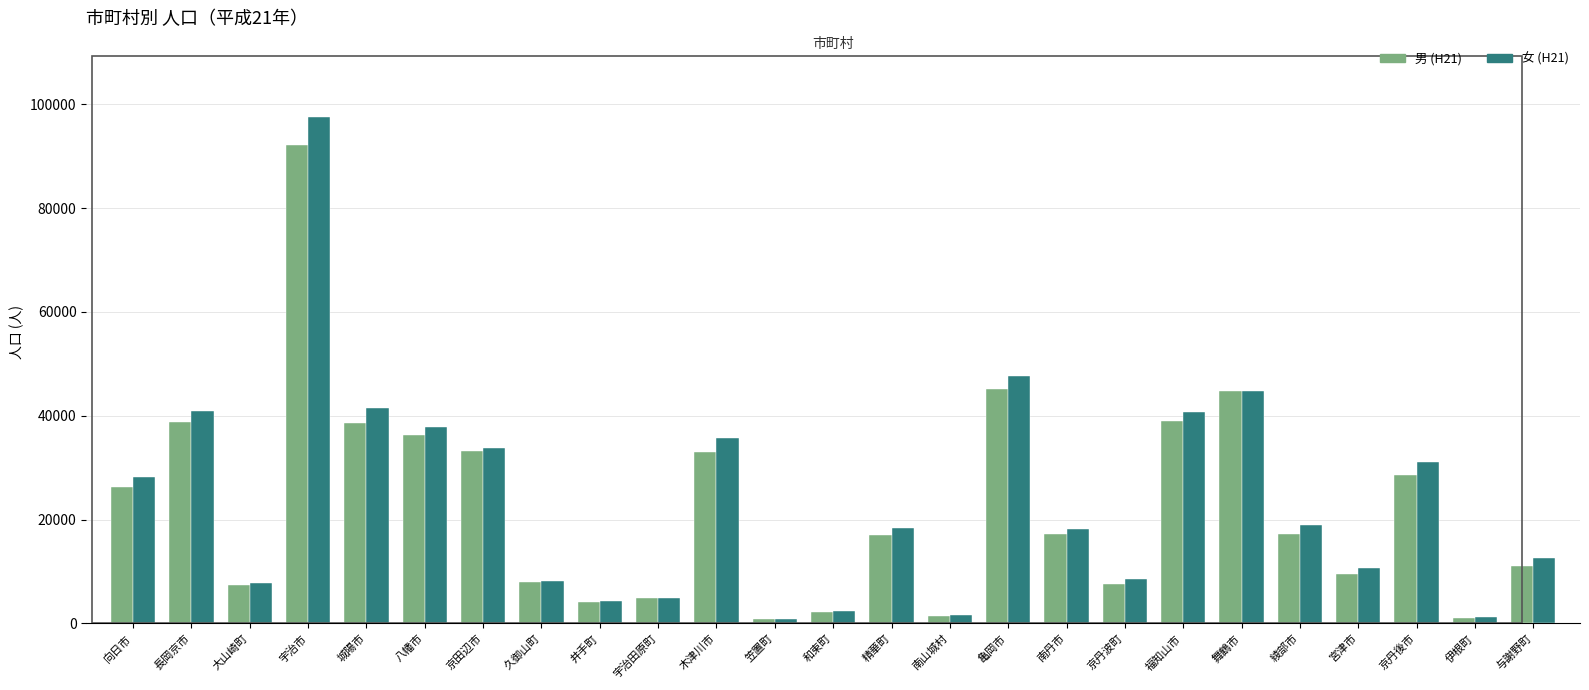

Rank the series by their maximum value, from lowest to highest.

男 (H21), 女 (H21)